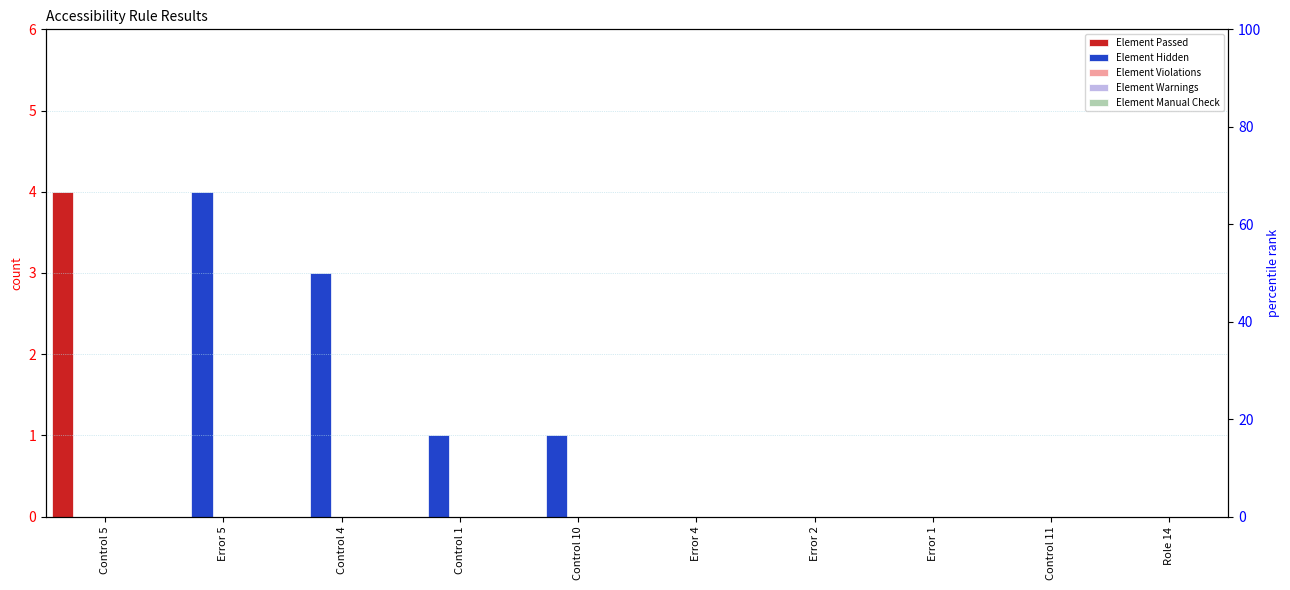

What is the total value across all series at Control 1?

1